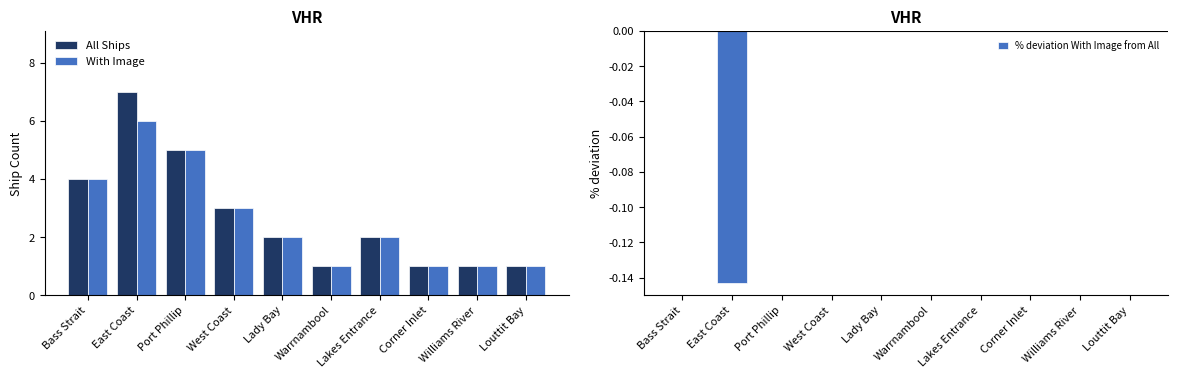

True or false: All Ships has a value of 3.0 at West Coast.

True